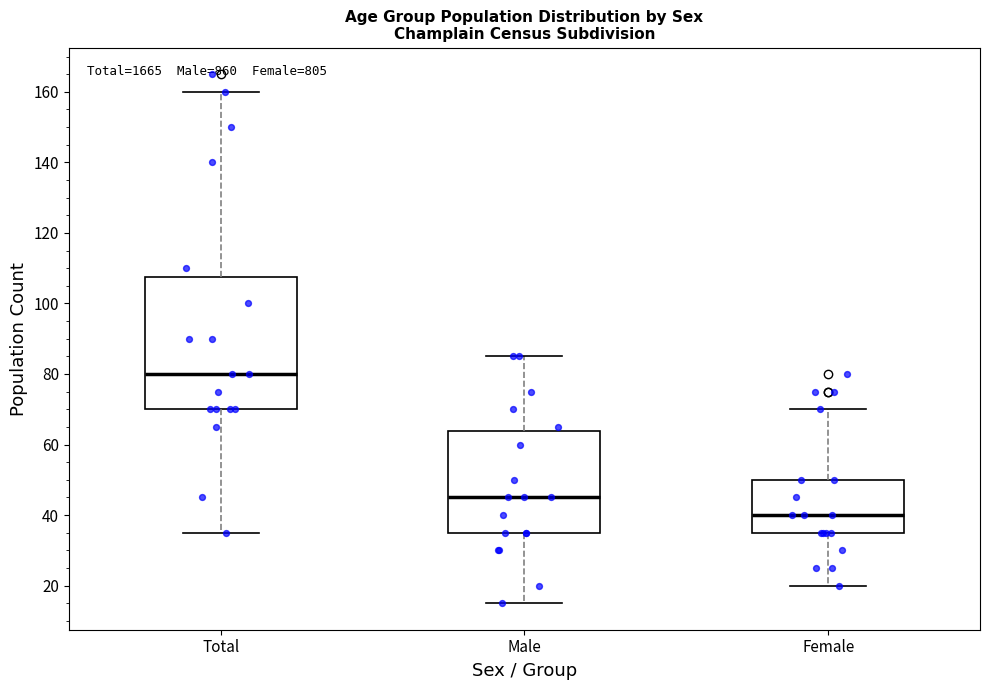

Which box is the tallest, from its lower edge to its upper edge?

Total